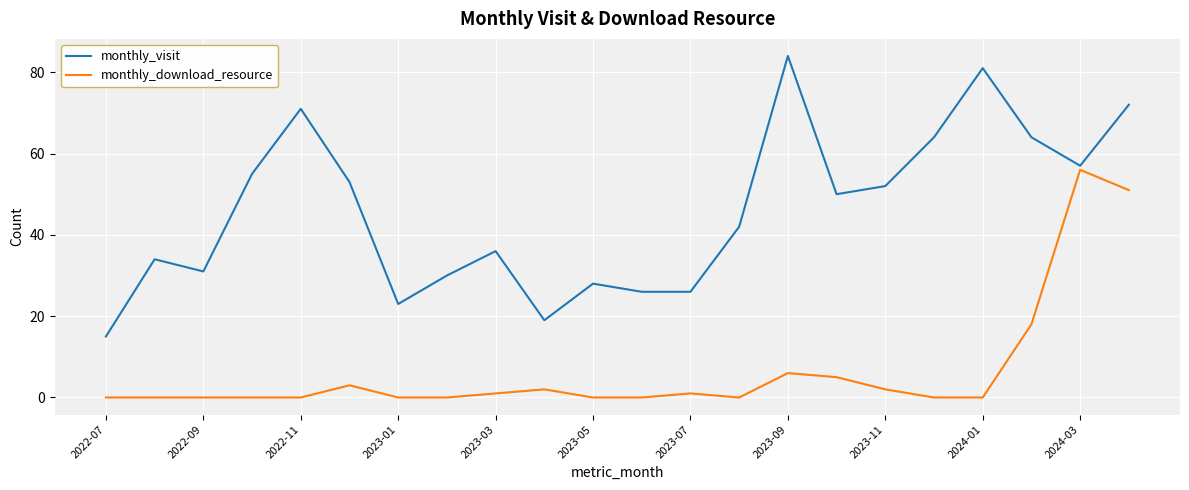

True or false: monthly_visit and monthly_download_resource intersect in this chart.

False